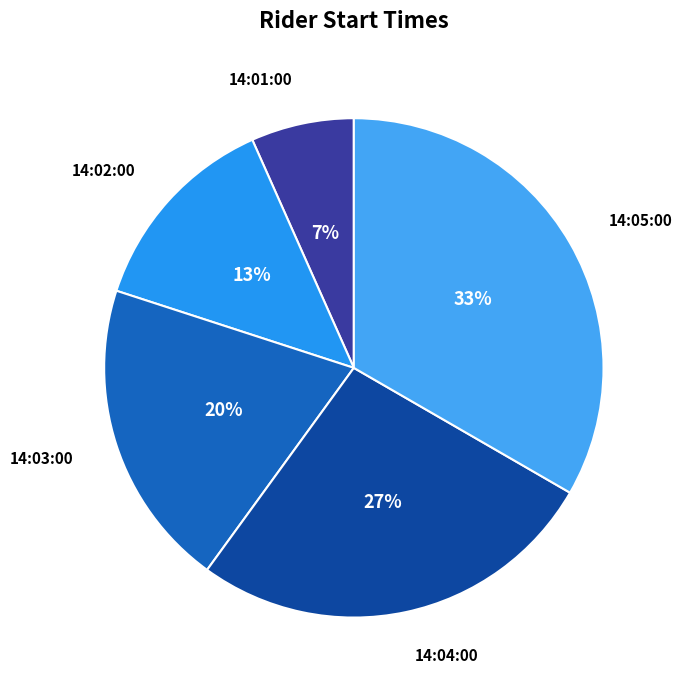

To the nearest percent, what is the average slice percentage?

20%